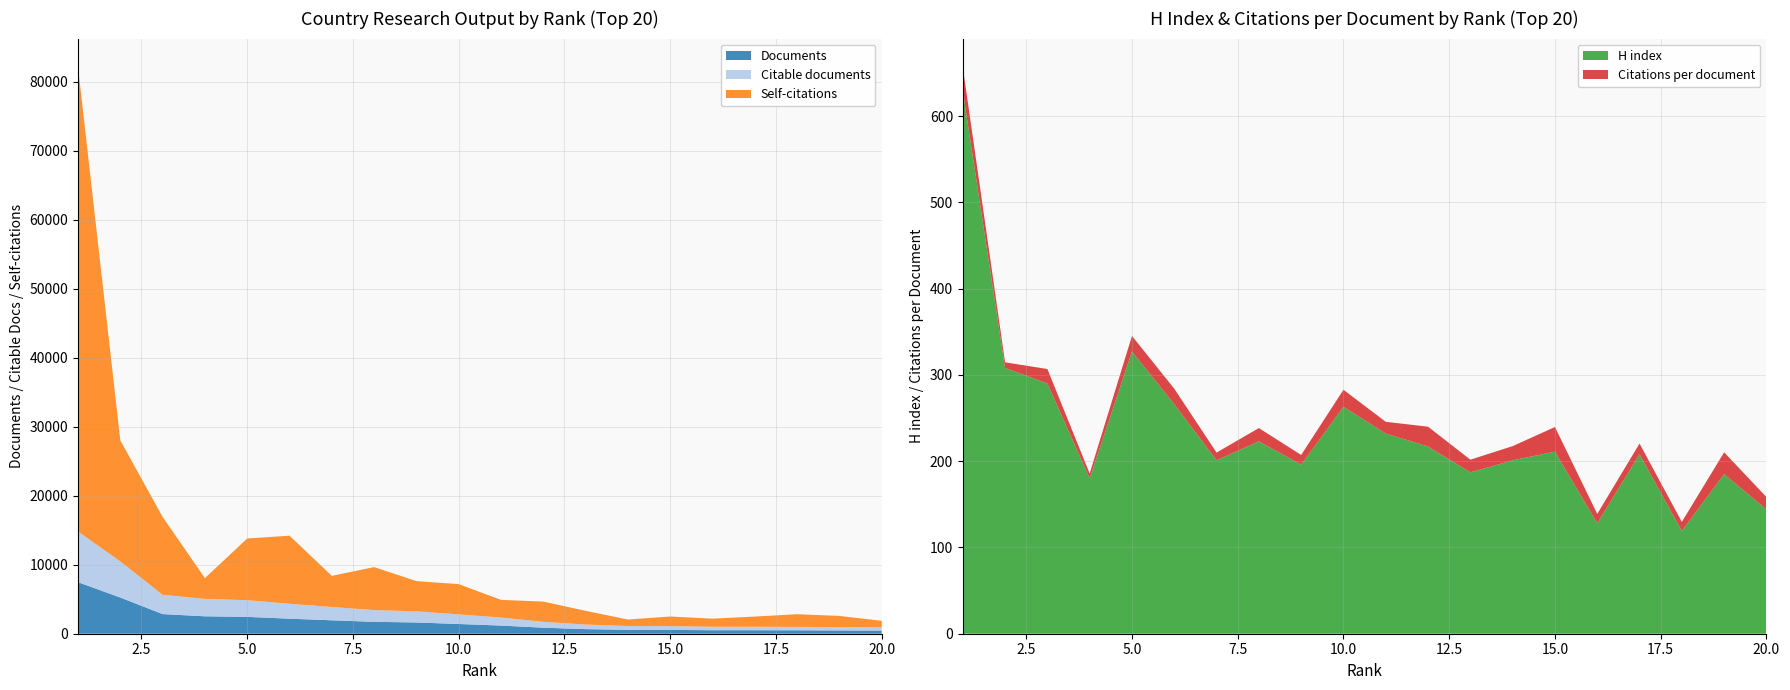

Reading right to left, extract all data points from this chart.

Citations per document: 14.4	25.3	10.6	12.4	10.9	28.6	16.4	14.7	22.9	13.6	19.8	11.2	15.4	9.0	18.0	18.1	5.7	16.8	6.6	28.0
H index: 144.0	185.0	119.0	208.0	128.0	211.0	201.0	187.0	217.0	232.0	263.0	196.0	223.0	201.0	266.0	327.0	180.0	290.0	308.0	629.0
Self-citations: 960.0	1637.0	1832.0	1478.0	1171.0	1397.0	944.0	1988.0	2928.0	2554.0	4383.0	4378.0	6233.0	4507.0	9860.0	8936.0	3011.0	11271.0	17521.0	67307.0
Documents: 460.0	473.0	498.0	507.0	508.0	554.0	560.0	666.0	873.0	1181.0	1409.0	1631.0	1723.0	1946.0	2179.0	2442.0	2524.0	2845.0	5243.0	7467.0
Citable documents: 451.0	469.0	497.0	501.0	503.0	542.0	555.0	662.0	855.0	1168.0	1390.0	1616.0	1698.0	1926.0	2162.0	2418.0	2520.0	2804.0	5237.0	7345.0